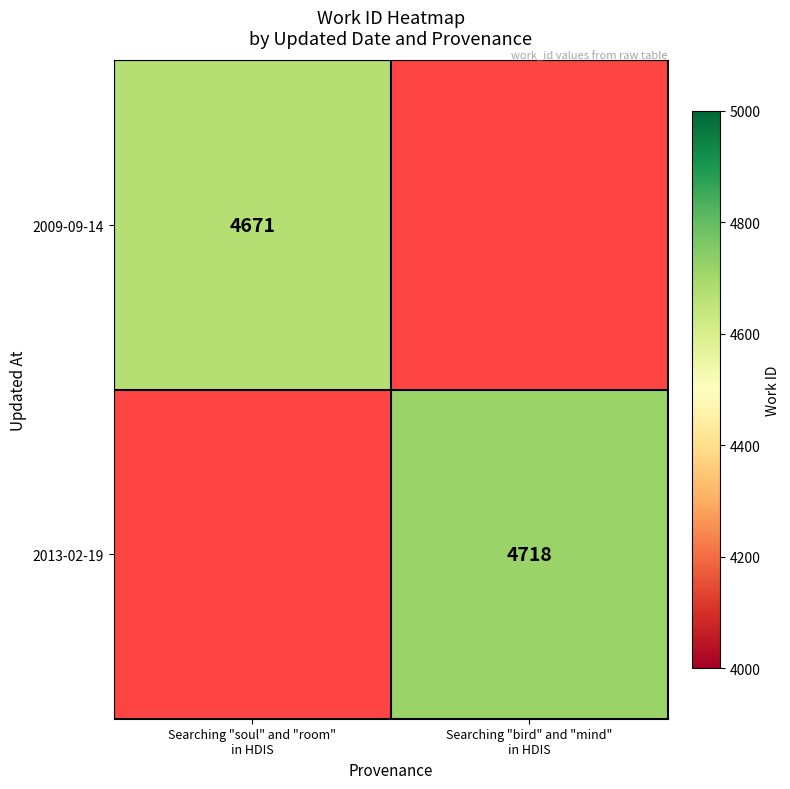

At which category does the chart reach its minimum across all series?

Searching "soul" and "room"
in HDIS